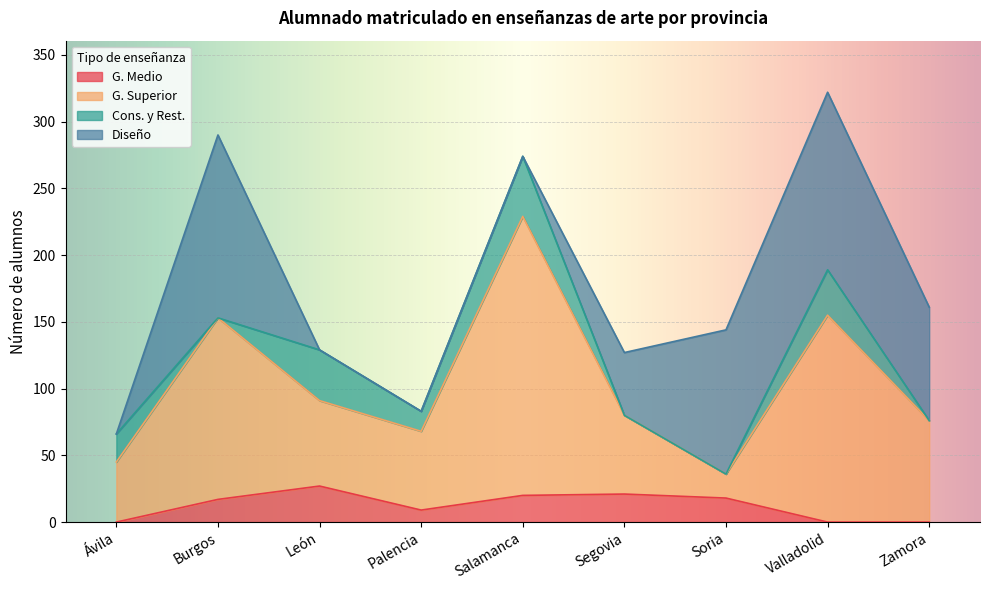

The value of G. Medio at Soria is 18. True or false?

True